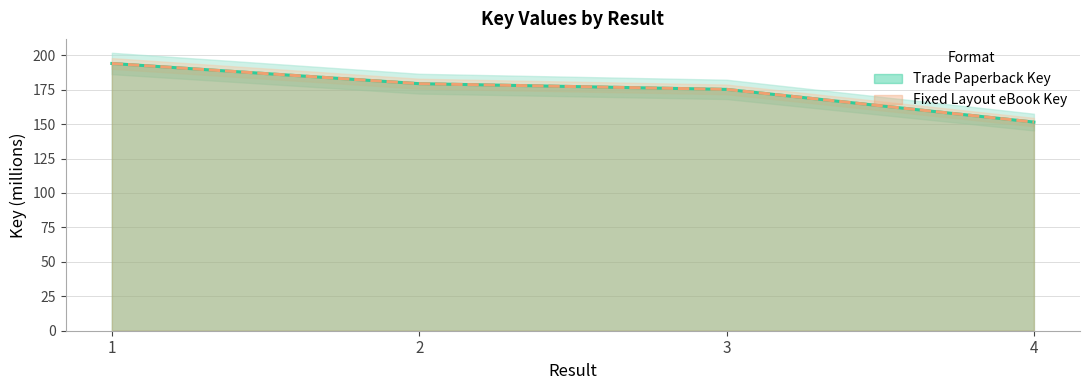

What are all the series names shown in the legend?

Trade Paperback Key, Fixed Layout eBook Key